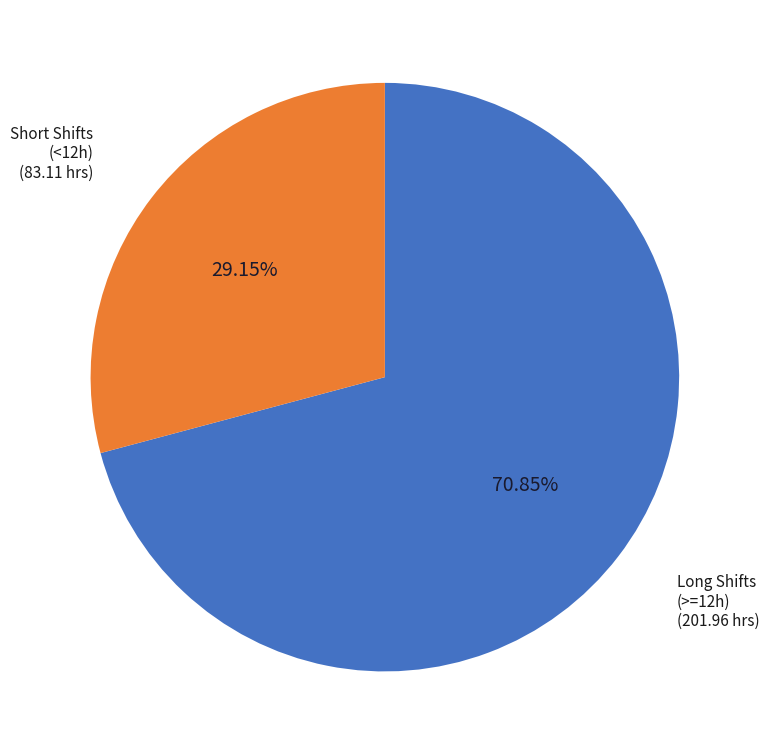

What is the majority slice?

Long Shifts (>=12h)